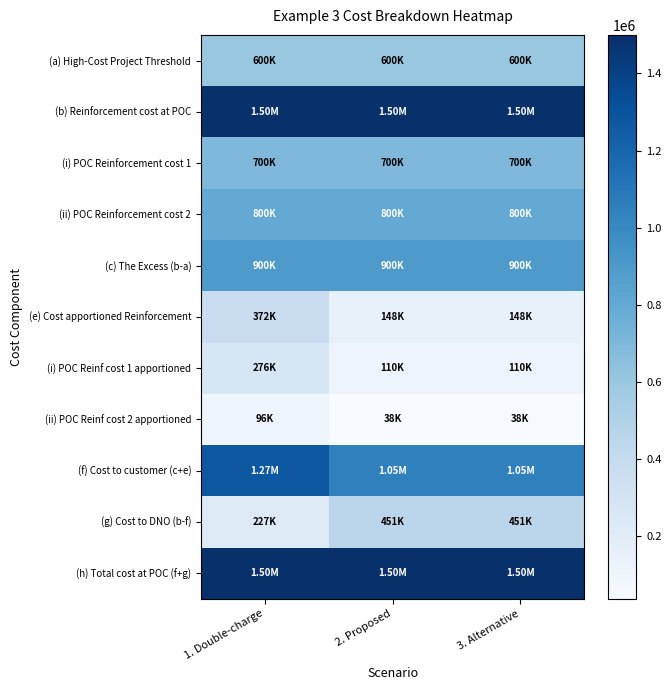

What is the difference between the highest and lowest values at 2. Proposed?

1461600